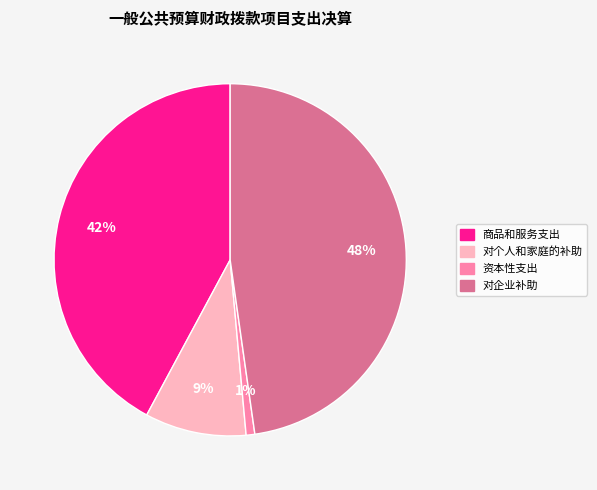

True or false: 商品和服务支出 accounts for 50% of the total.

False